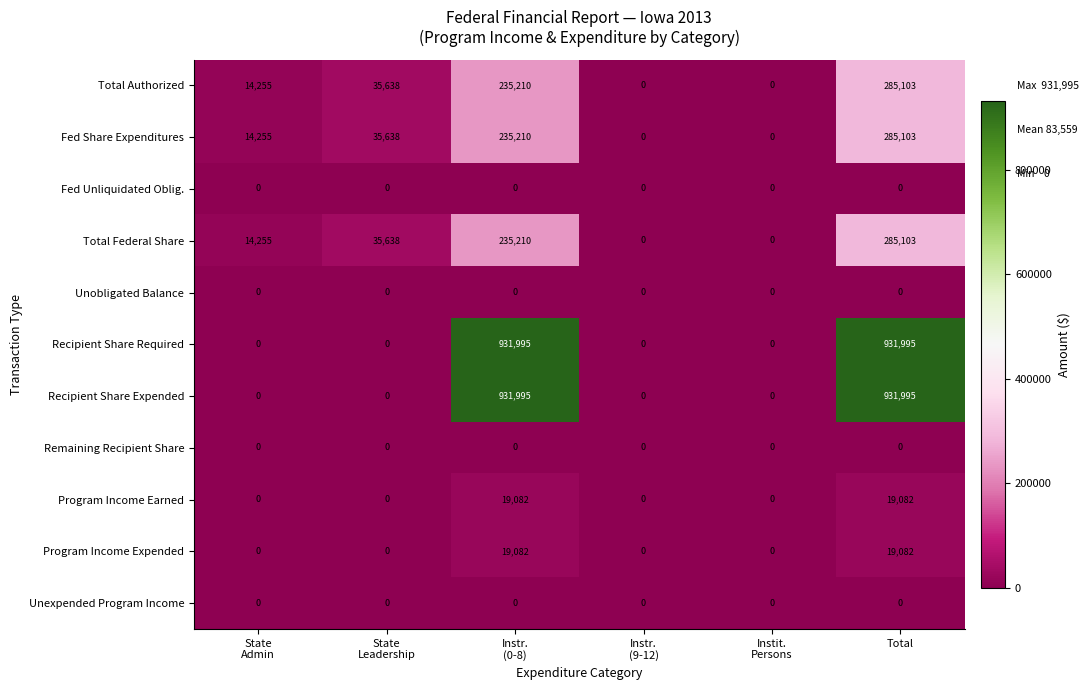

How many distinct data groups are displayed?

11